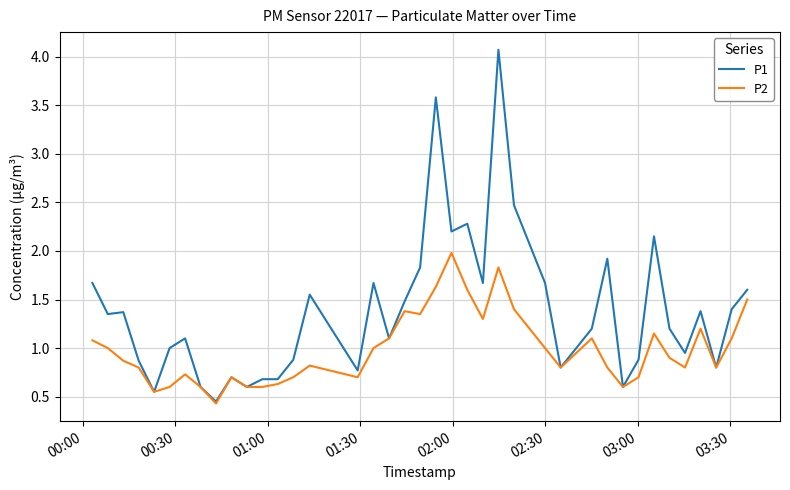

Rank the series by their maximum value, from highest to lowest.

P1, P2